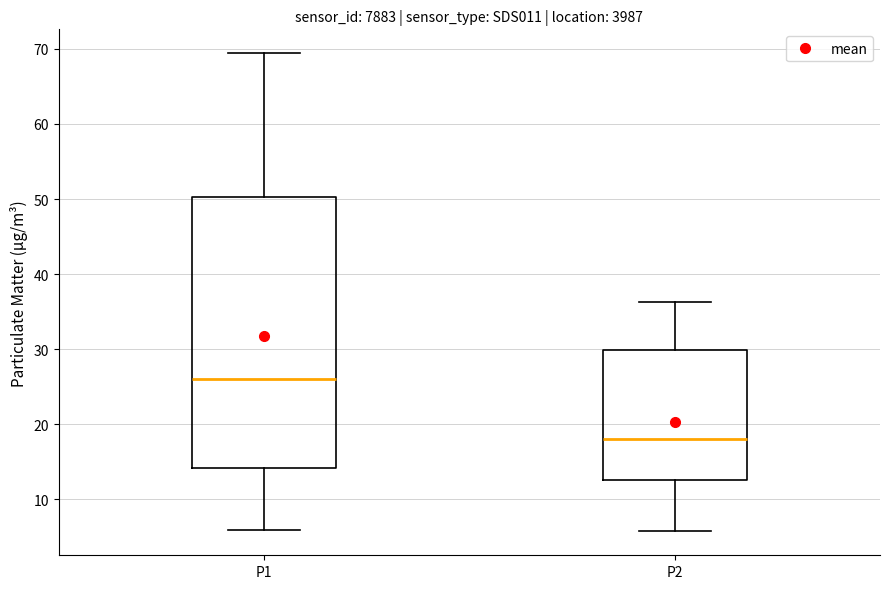

Reading left to right, transcribe this box plot: for each box, give where its median line is, the range the box spans, and where its two whiskers end, as read against the y-axis. The values are not printed on the chart, so give them approximately, as read against the axis.

P1: median 26, box 14 to 50, whiskers 6 to 69
P2: median 18, box 12 to 30, whiskers 6 to 36